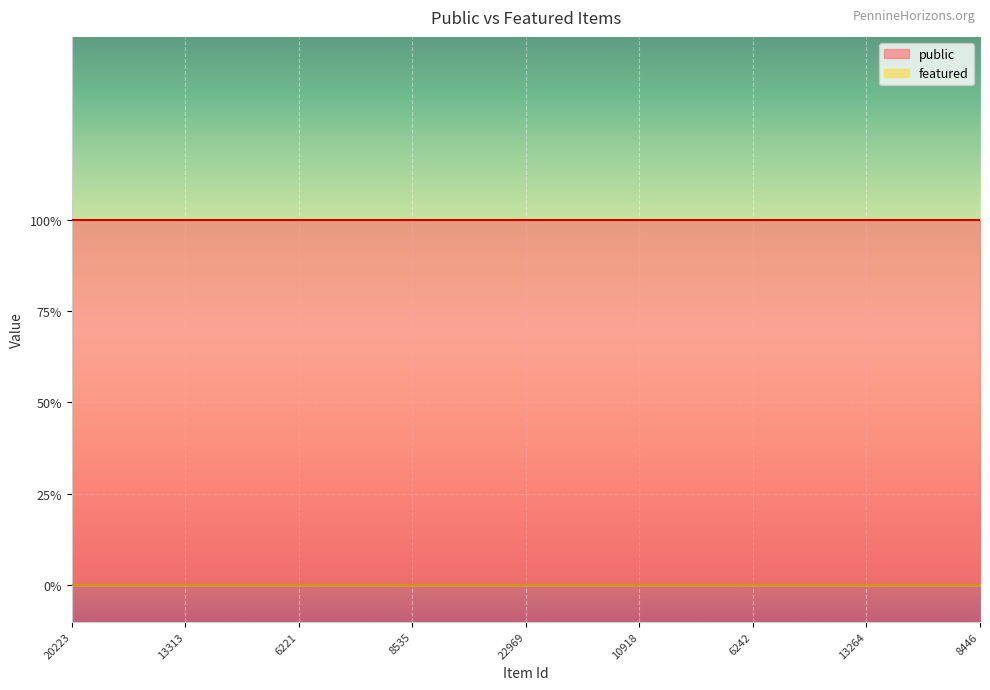

What is the average value of the public series?

1